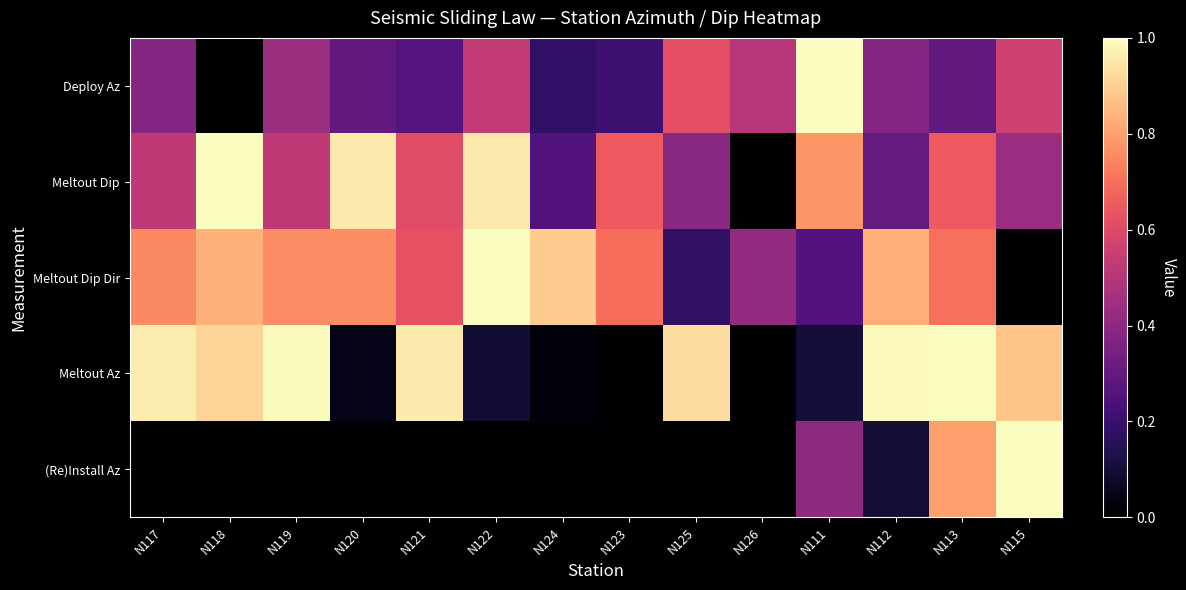

At N125, list the series in order from largest to smallest.

Meltout Az, Deploy Az, Meltout Dip, Meltout Dip Dir, (Re)Install Az